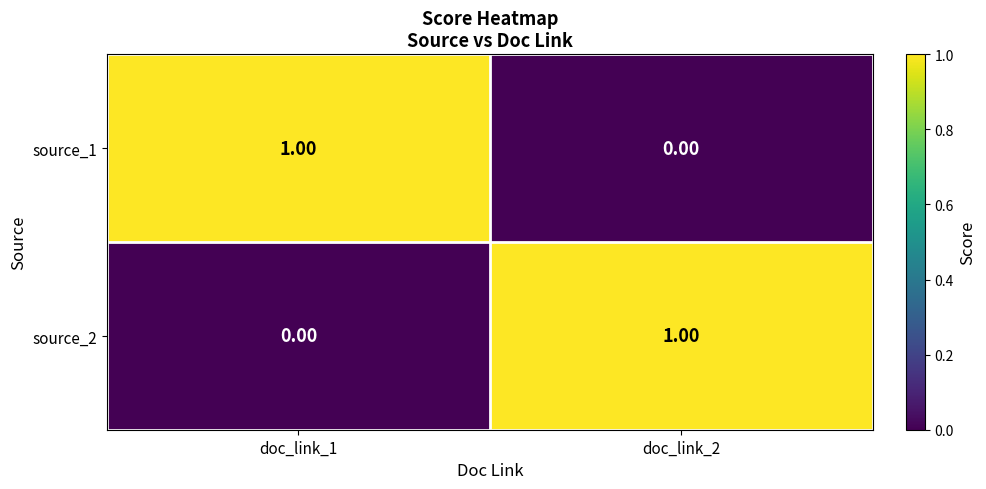

Is the value of source_2 at doc_link_2 greater than the value of source_1 at doc_link_2?

Yes